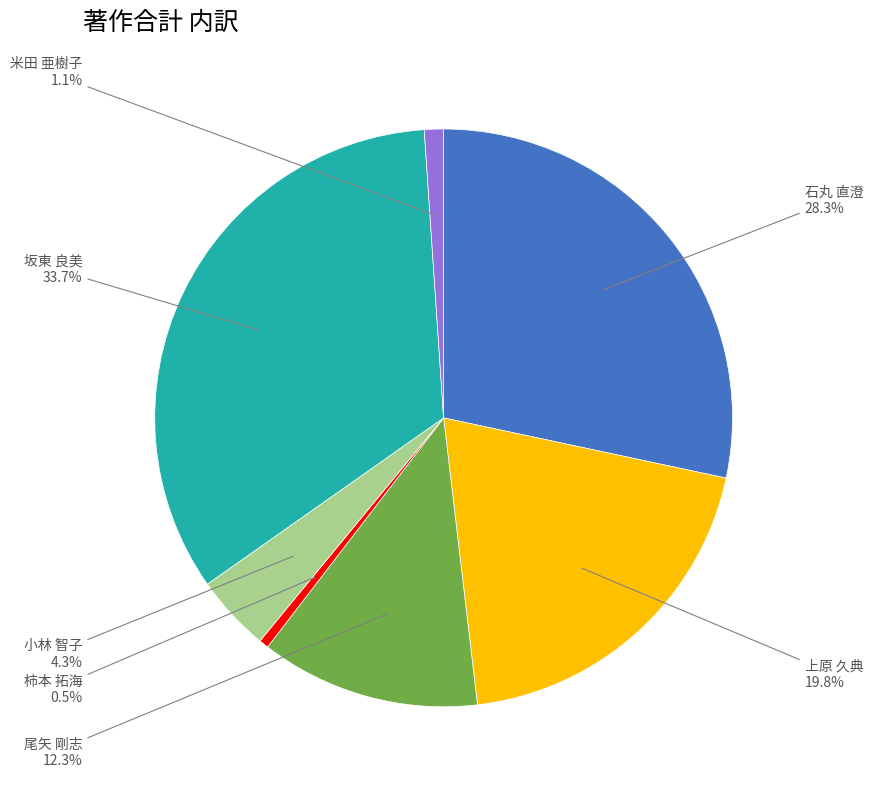

How many slices are in this pie chart?

7